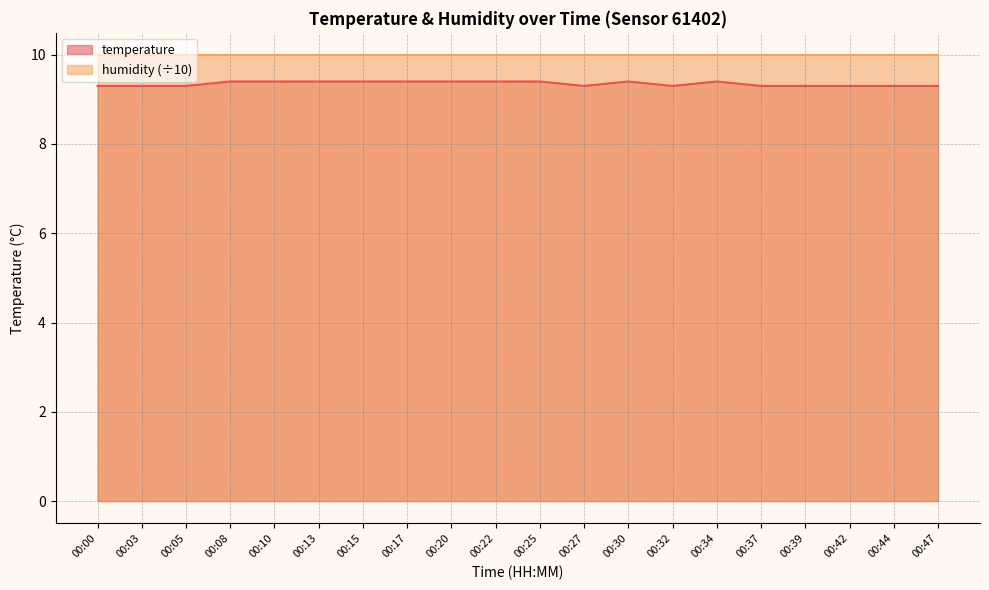

Where is the data nearest to the value 9?

00:00